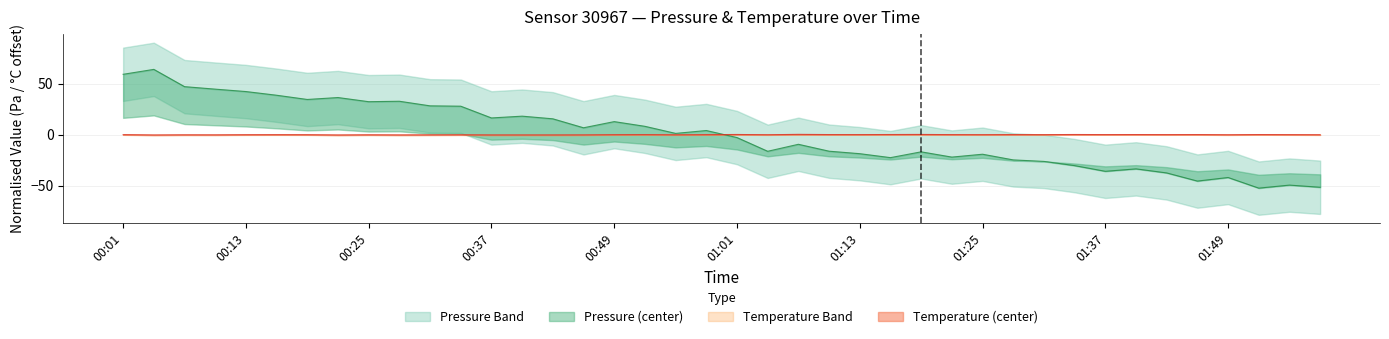

True or false: temperature and pressure_center cross at least once.

True